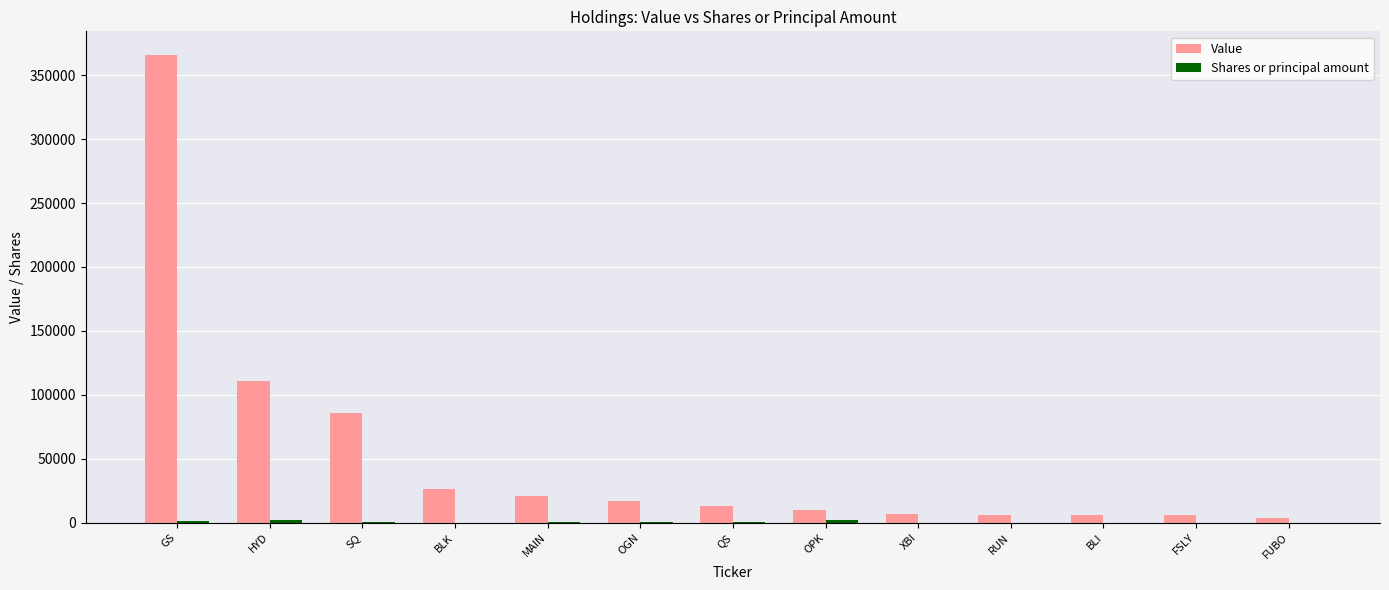

True or false: Value has a value of 21000 at MAIN.

True